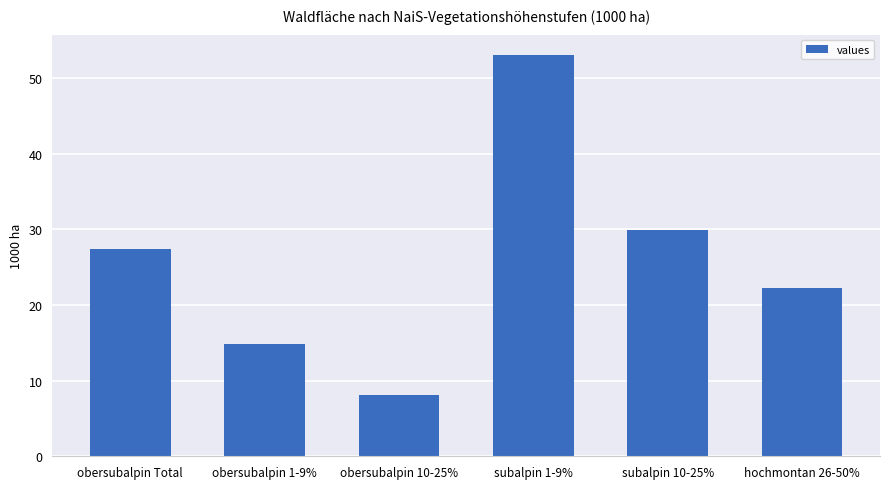

Which has a higher value, obersubalpin 10-25% or obersubalpin 1-9%?

obersubalpin 1-9%